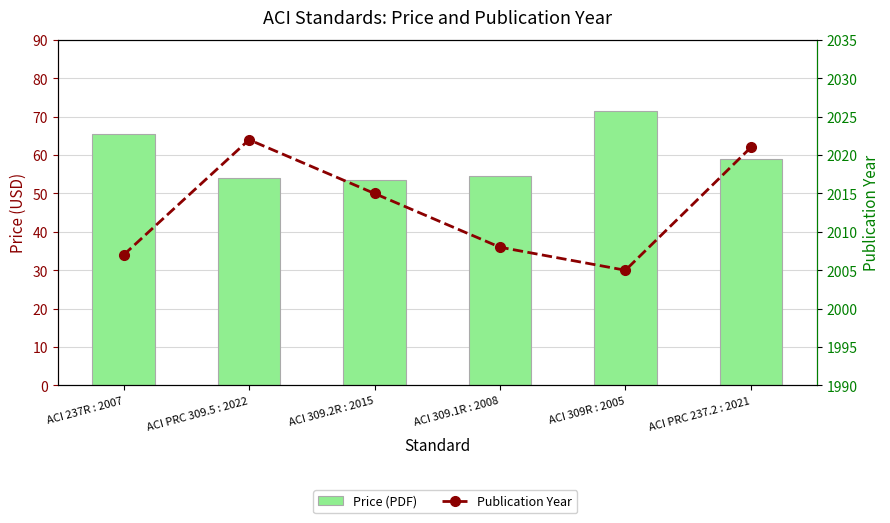

True or false: Price (PDF) has a value of 12.1 at ACI 309.1R : 2008.

False